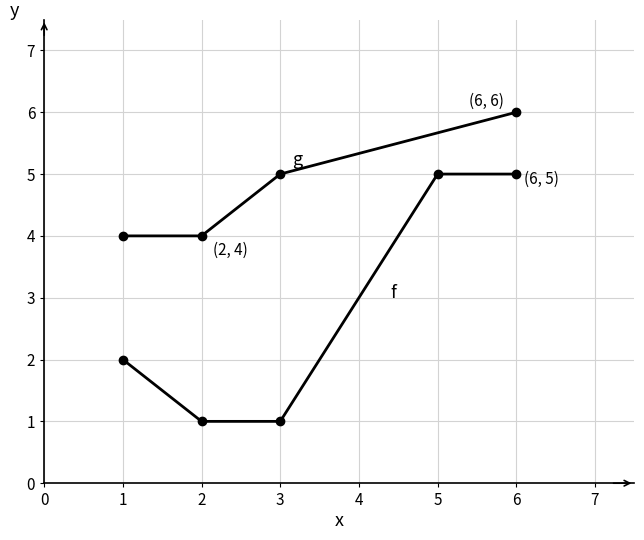

What is the greatest value displayed?

6